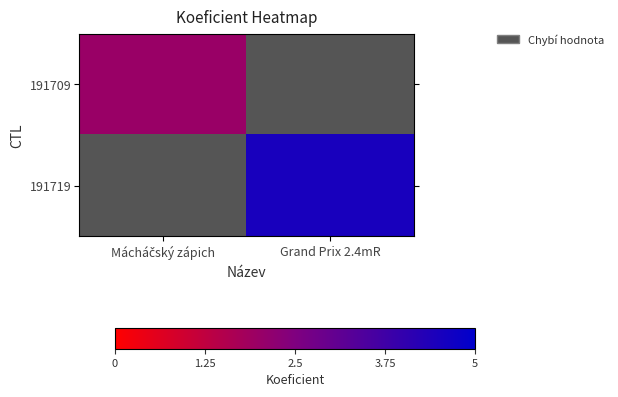

Is it true that 191719 equals 4.5 at Grand Prix 2.4mR?

True